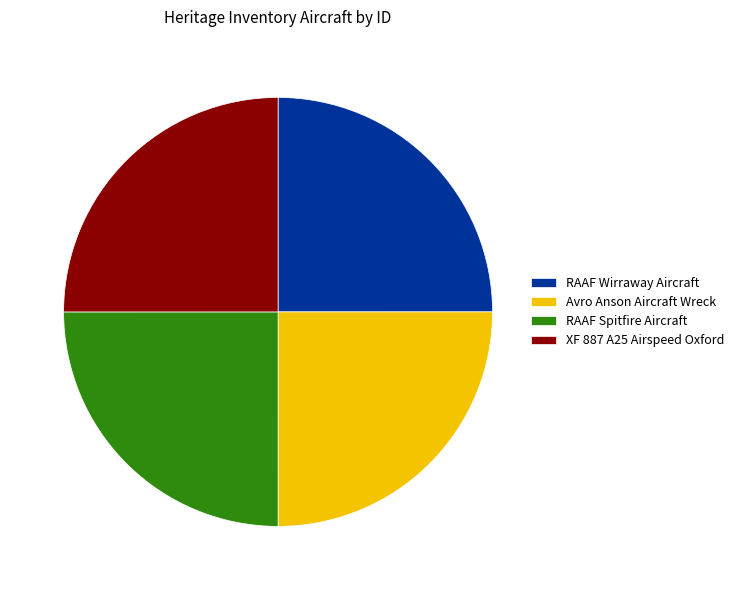

What is the ratio of the value at RAAF Wirraway Aircraft to the value at RAAF Spitfire Aircraft?

1.0